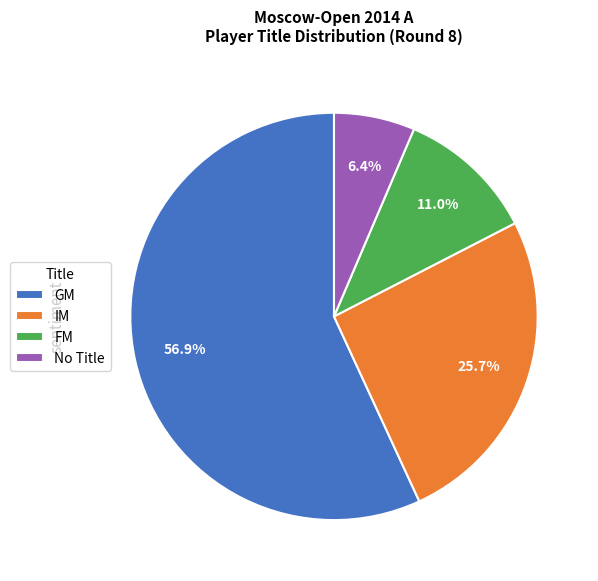

Between IM and No Title, which is larger?

IM